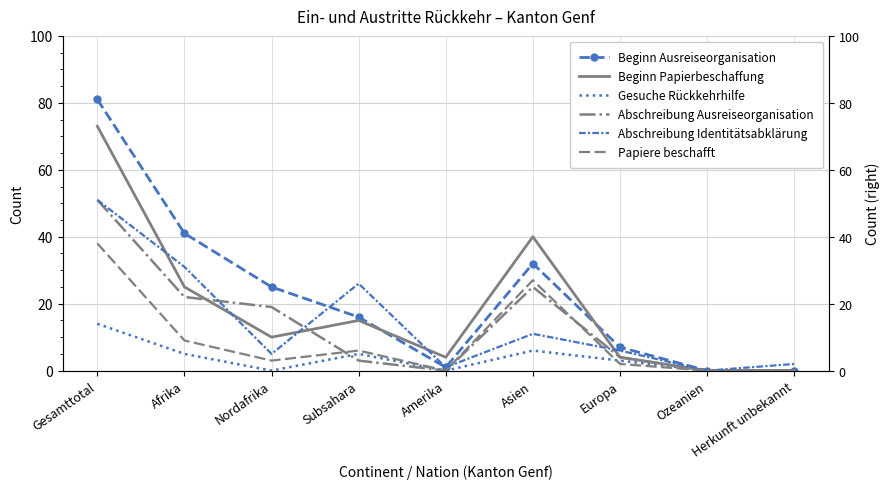

Which series ends up on top after the final intersection of Abschreibung Ausreiseorganisation and Papiere beschafft?

Abschreibung Ausreiseorganisation